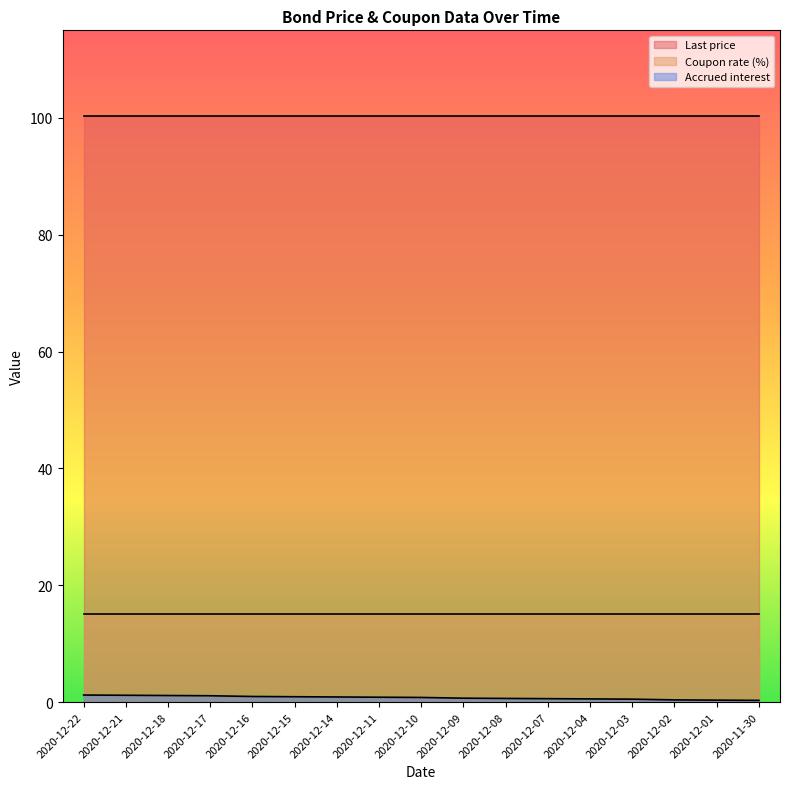

Which label corresponds to the smallest value in the chart?

2020-11-30